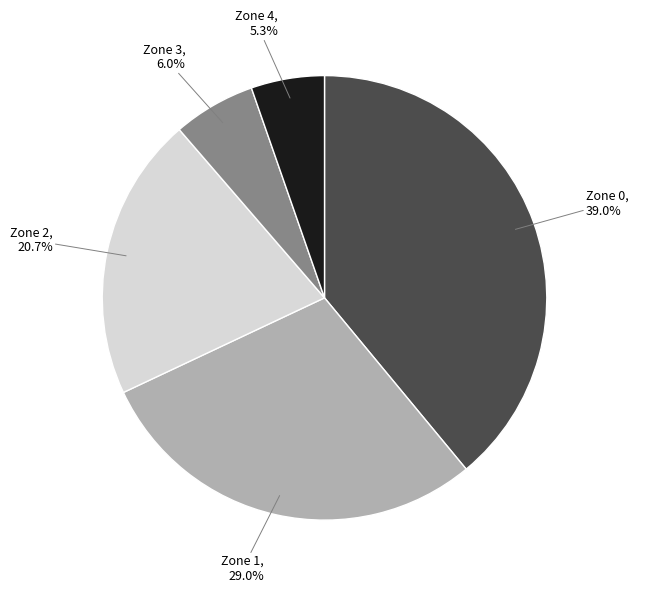

To the nearest percent, what is the average slice percentage?

20%